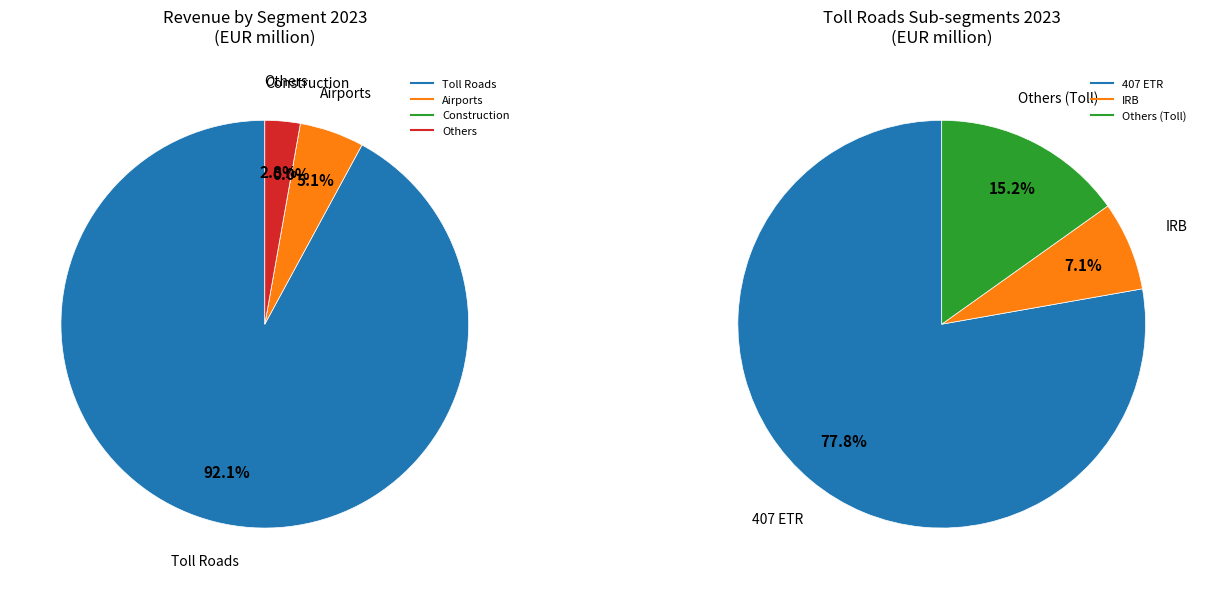

Which slice is the largest?

Toll Roads